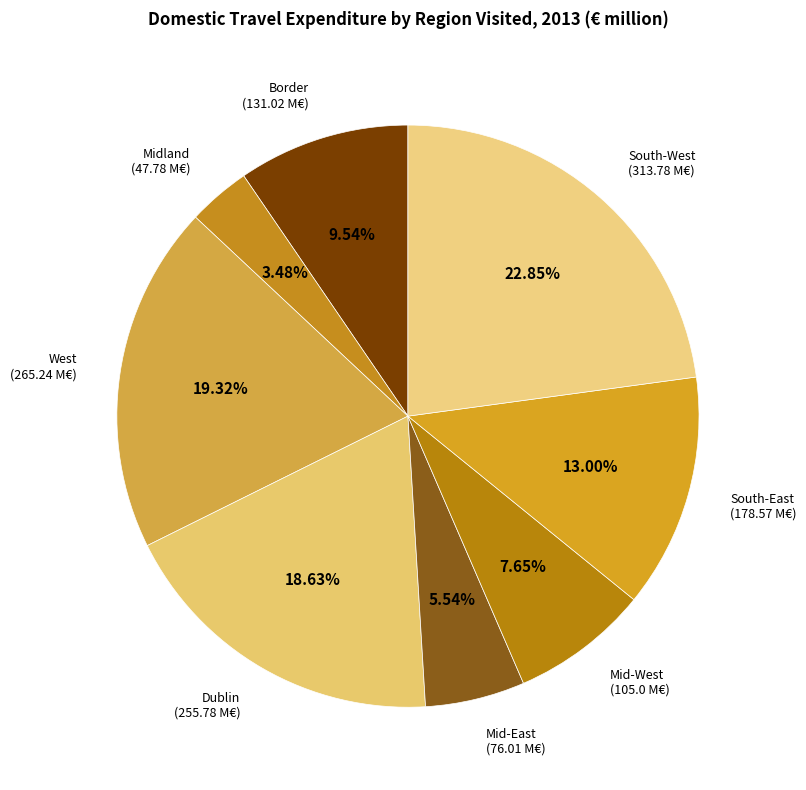

To the nearest percent, what is the difference between the South-East and Border slice percentages?

3%